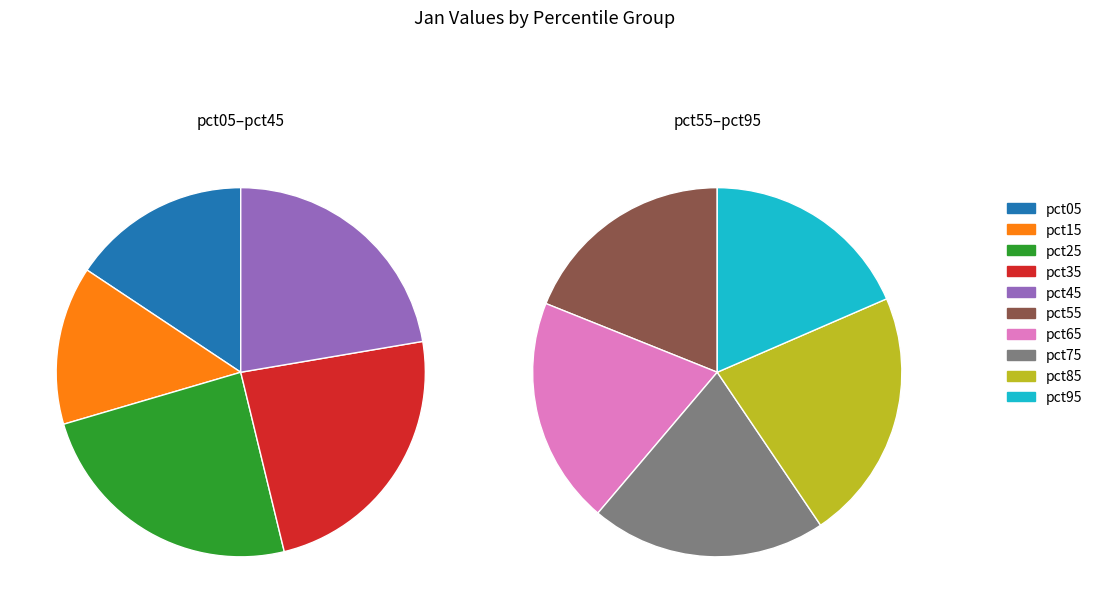

To the nearest percent, what is the combined percentage of pct35 and pct55?

21%